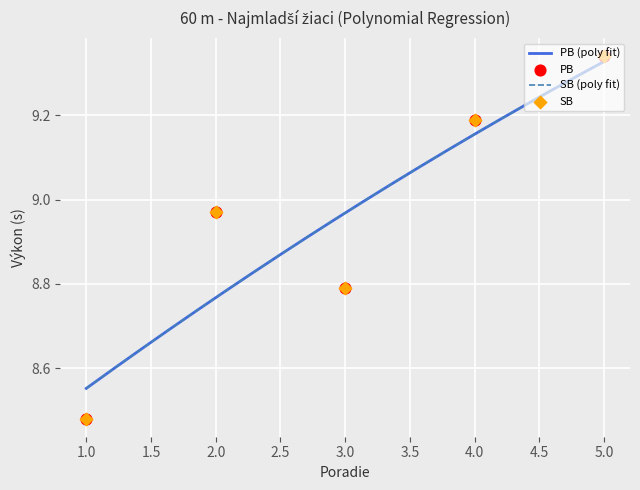

Which series has the widest spread of Y values?

PB